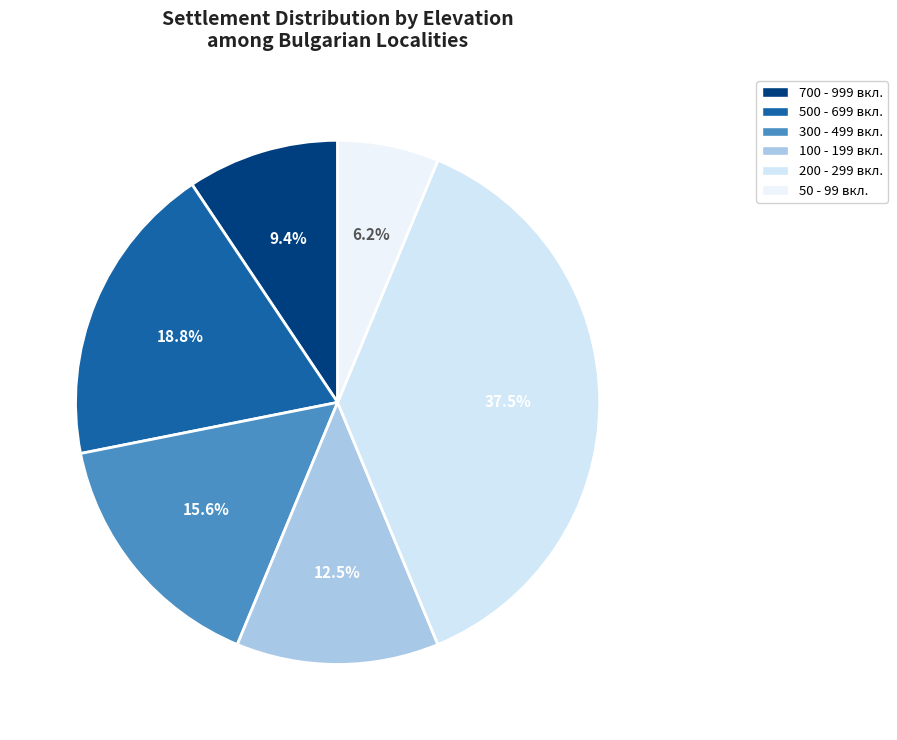

How much of the chart is everything except 100 - 199 вкл.?

87.5%